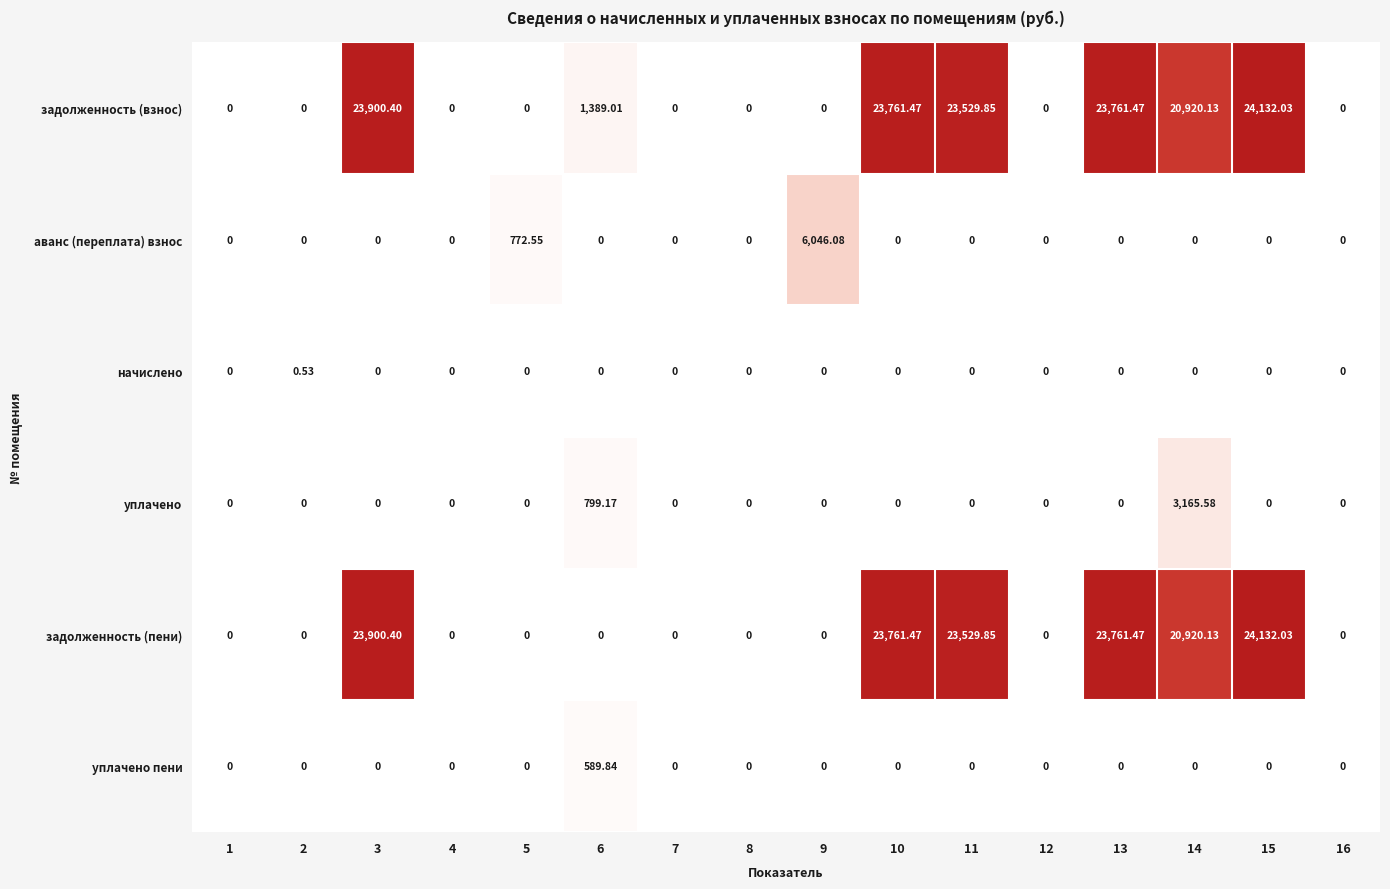

Is the value of задолженность (пени) at 15 greater than the value of задолженность (взнос) at 13?

Yes